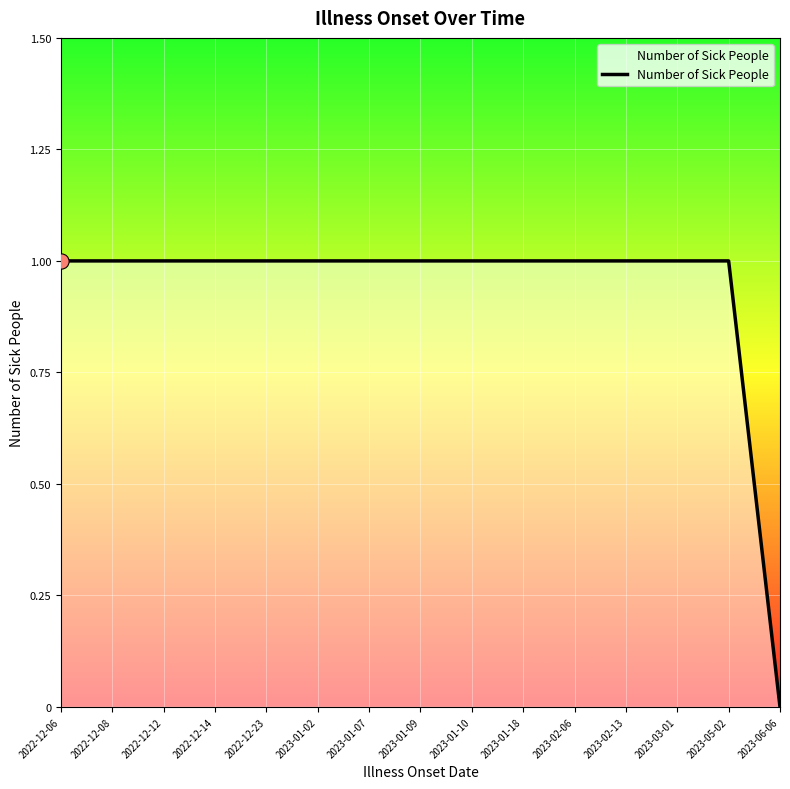

Between 2023-06-06 and 2023-05-02, which is larger?

2023-05-02